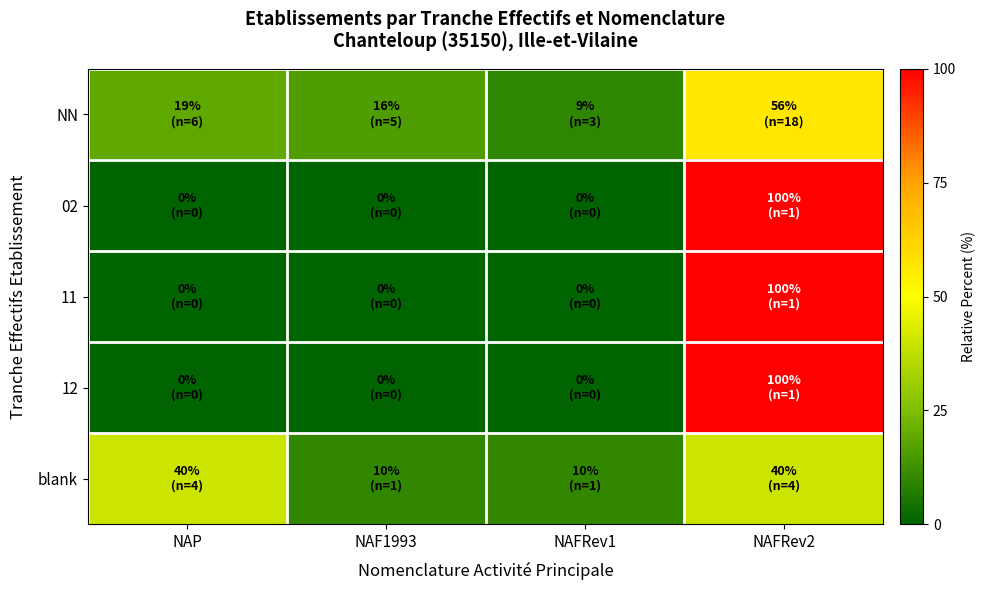

Reading right to left, extract all data points from this chart.

NN: NAFRev2=56.2	NAFRev1=9.4	NAF1993=15.6	NAP=18.8
02: NAFRev2=100.0	NAFRev1=0.0	NAF1993=0.0	NAP=0.0
11: NAFRev2=100.0	NAFRev1=0.0	NAF1993=0.0	NAP=0.0
12: NAFRev2=100.0	NAFRev1=0.0	NAF1993=0.0	NAP=0.0
blank: NAFRev2=40.0	NAFRev1=10.0	NAF1993=10.0	NAP=40.0